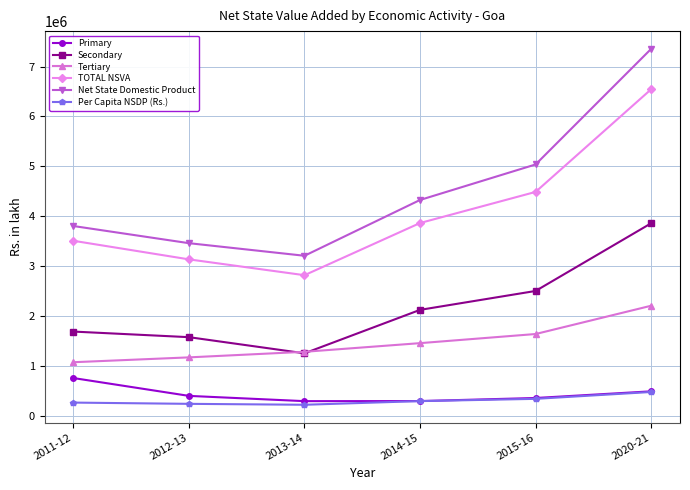

The value of Tertiary at 2020-21 is 671935.0. True or false?

False